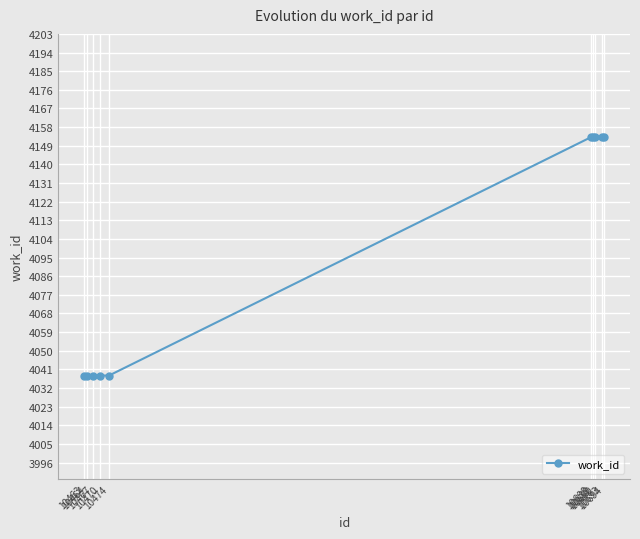

Approximately how many times larger is the value at 10474 compared to 10470?

1.0